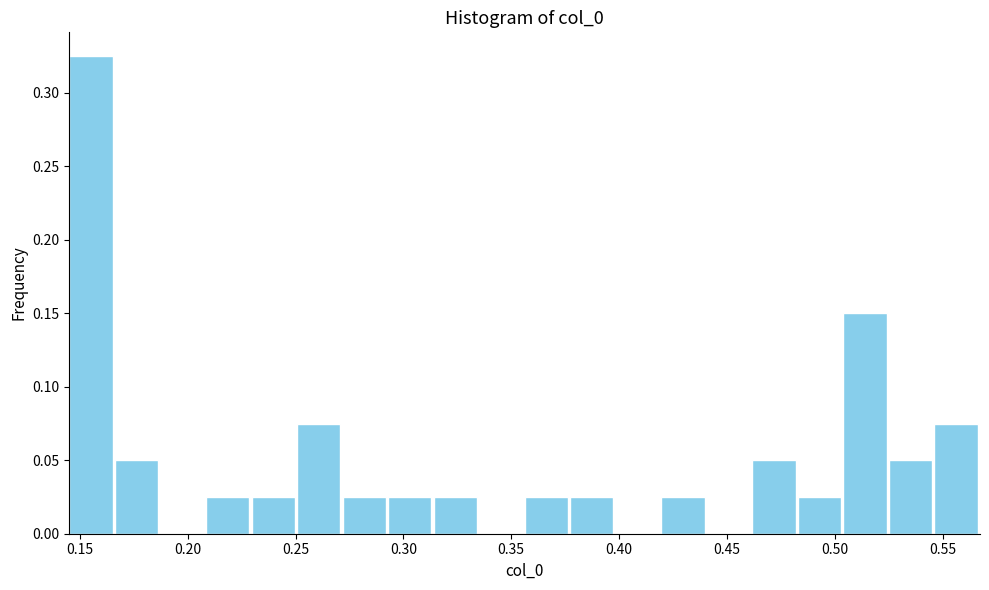

What is the height of the bar covering 0.165 to 0.185 on the x-axis? Neither the bar edges nor the heights are printed on the chart, so give them approximately, as read against the axes.

0.050